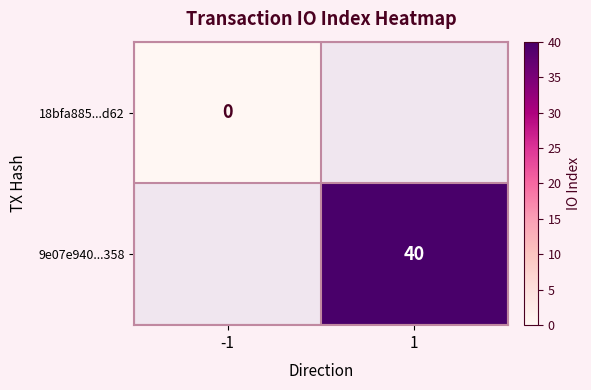

The 9e07e940...358 series shows 40 at 1. True or false?

True